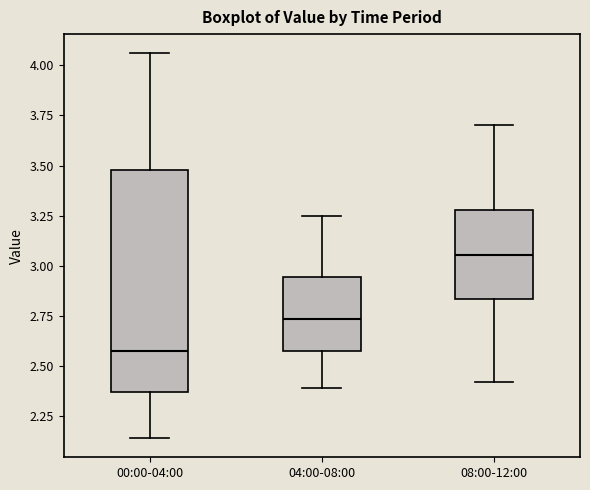

Comparing the boxes themselves (not the whiskers), which one is the tallest?

00:00-04:00